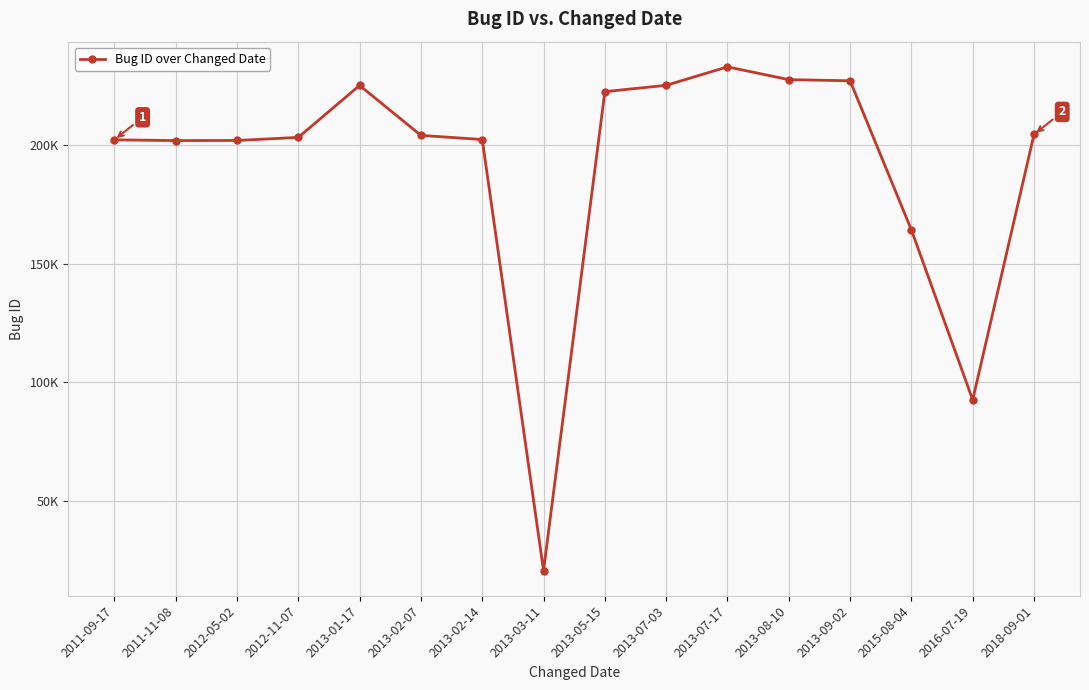

What is the label of the 15th point from the left?

2016-07-19